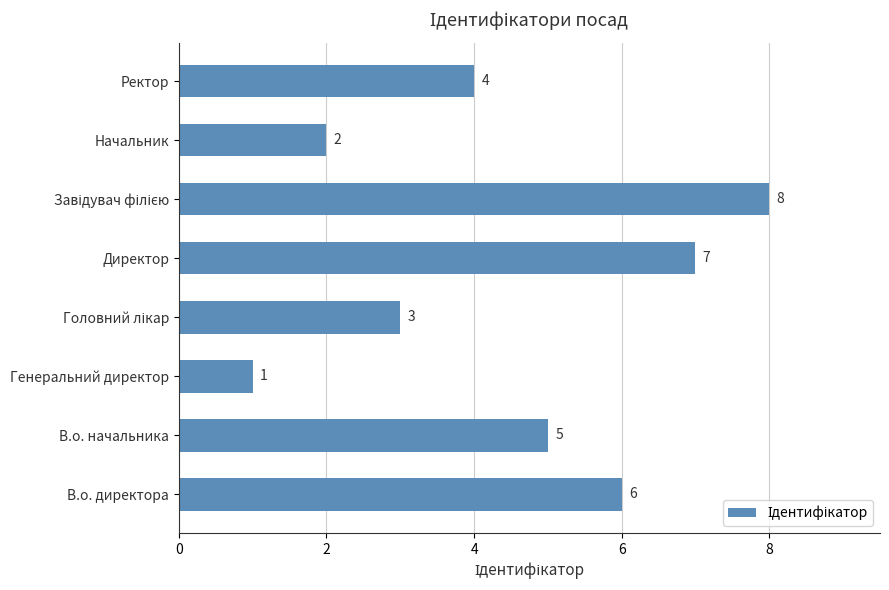

How many data points are less than 5?

4